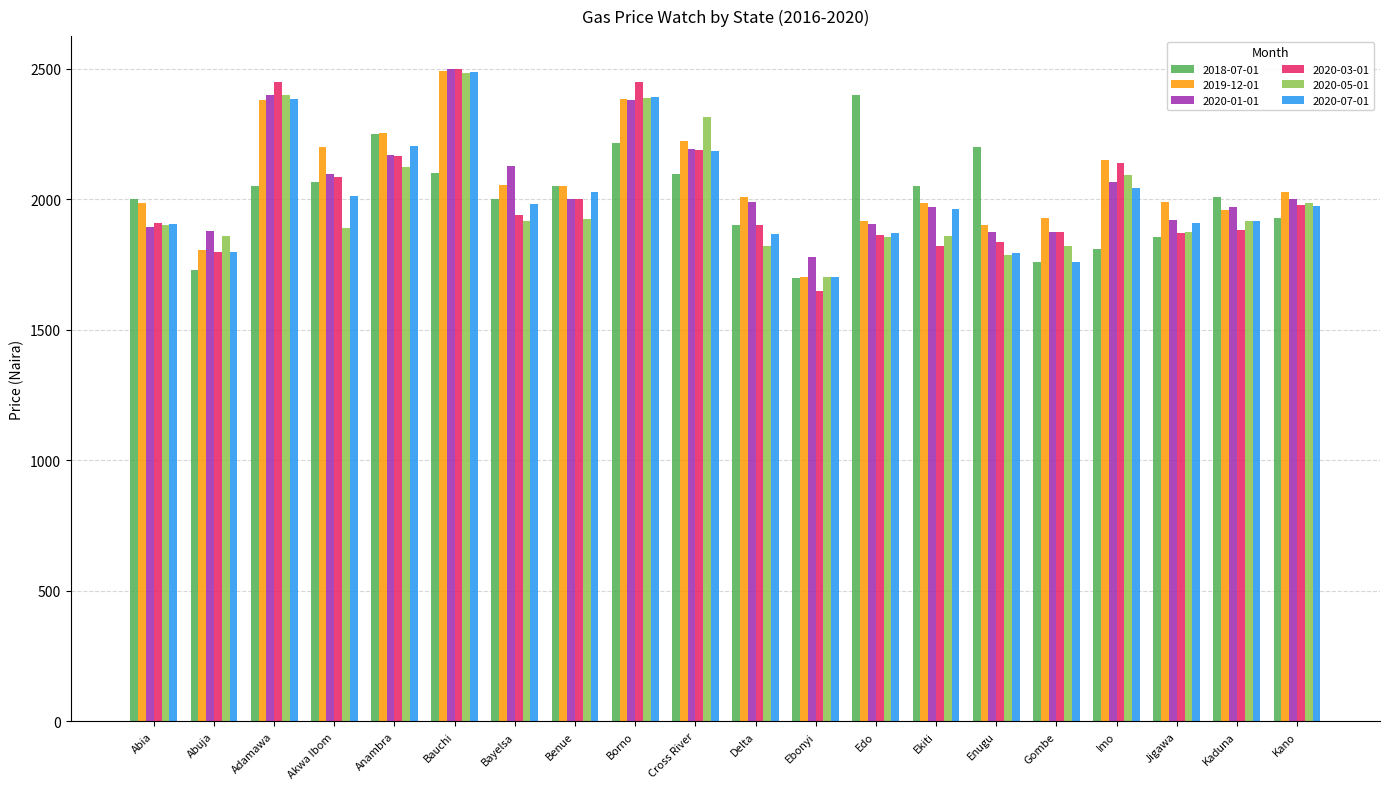

What is the greatest value displayed?

2500.0